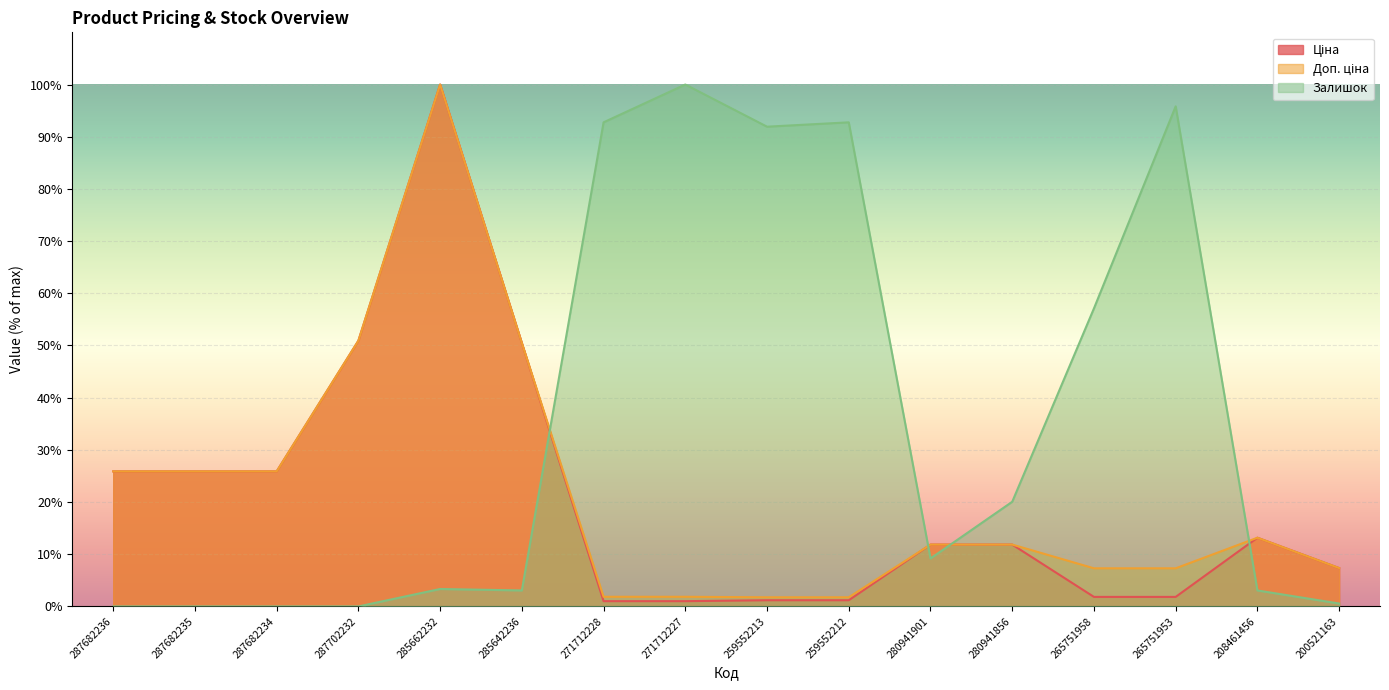

The Доп. ціна series shows 1.9 at 271712228. True or false?

True